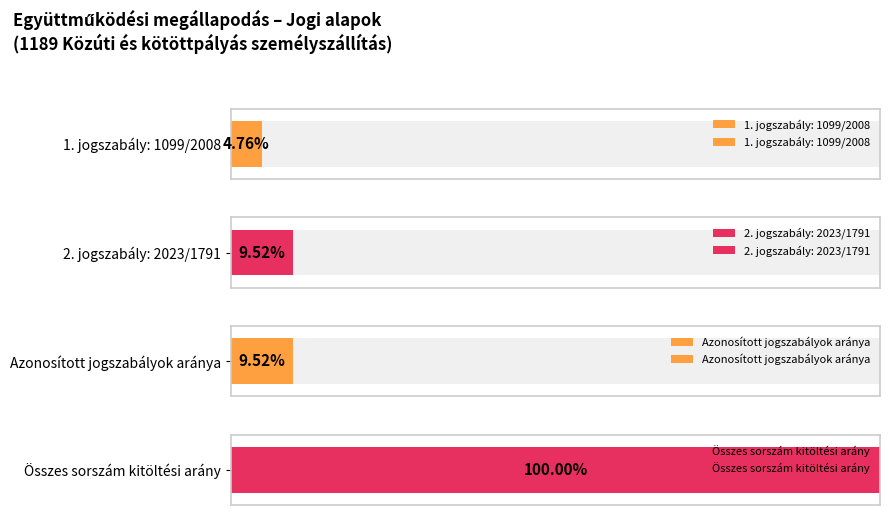

Are the bars grouped side by side (vs. stacked)?

No